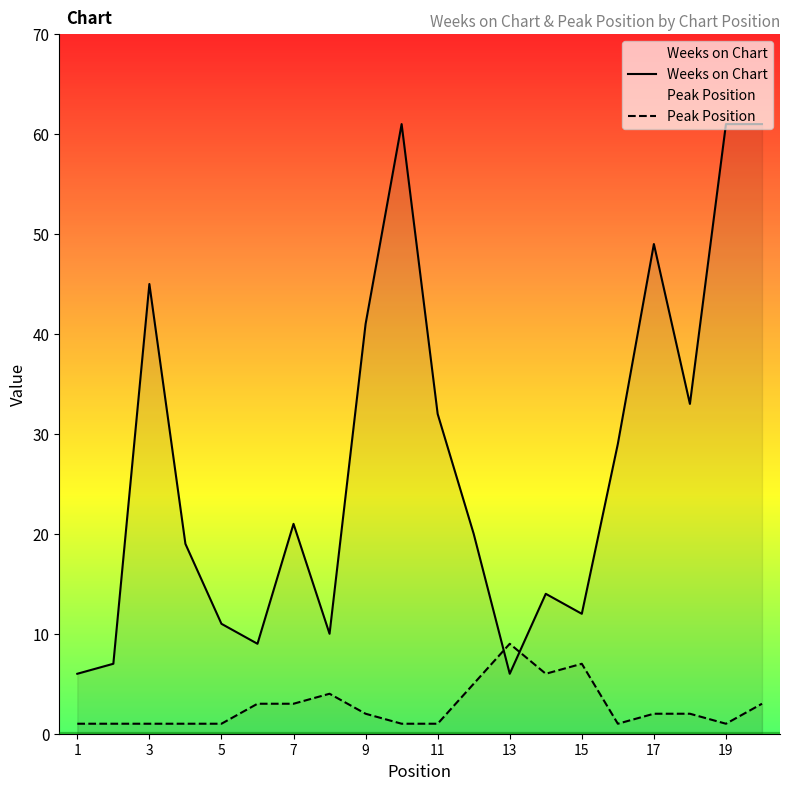

True or false: Weeks on Chart has a value of 6 at 13.

True